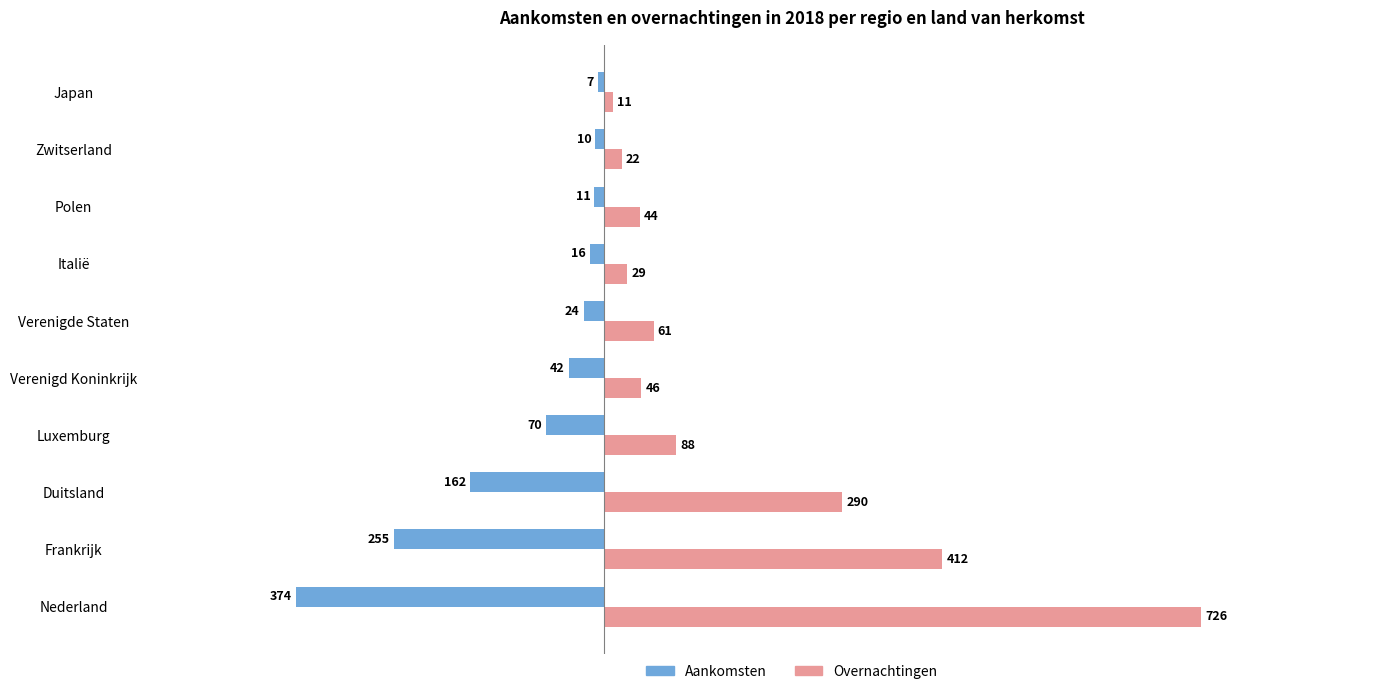

Which series has the largest range (max minus min)?

Overnachtingen